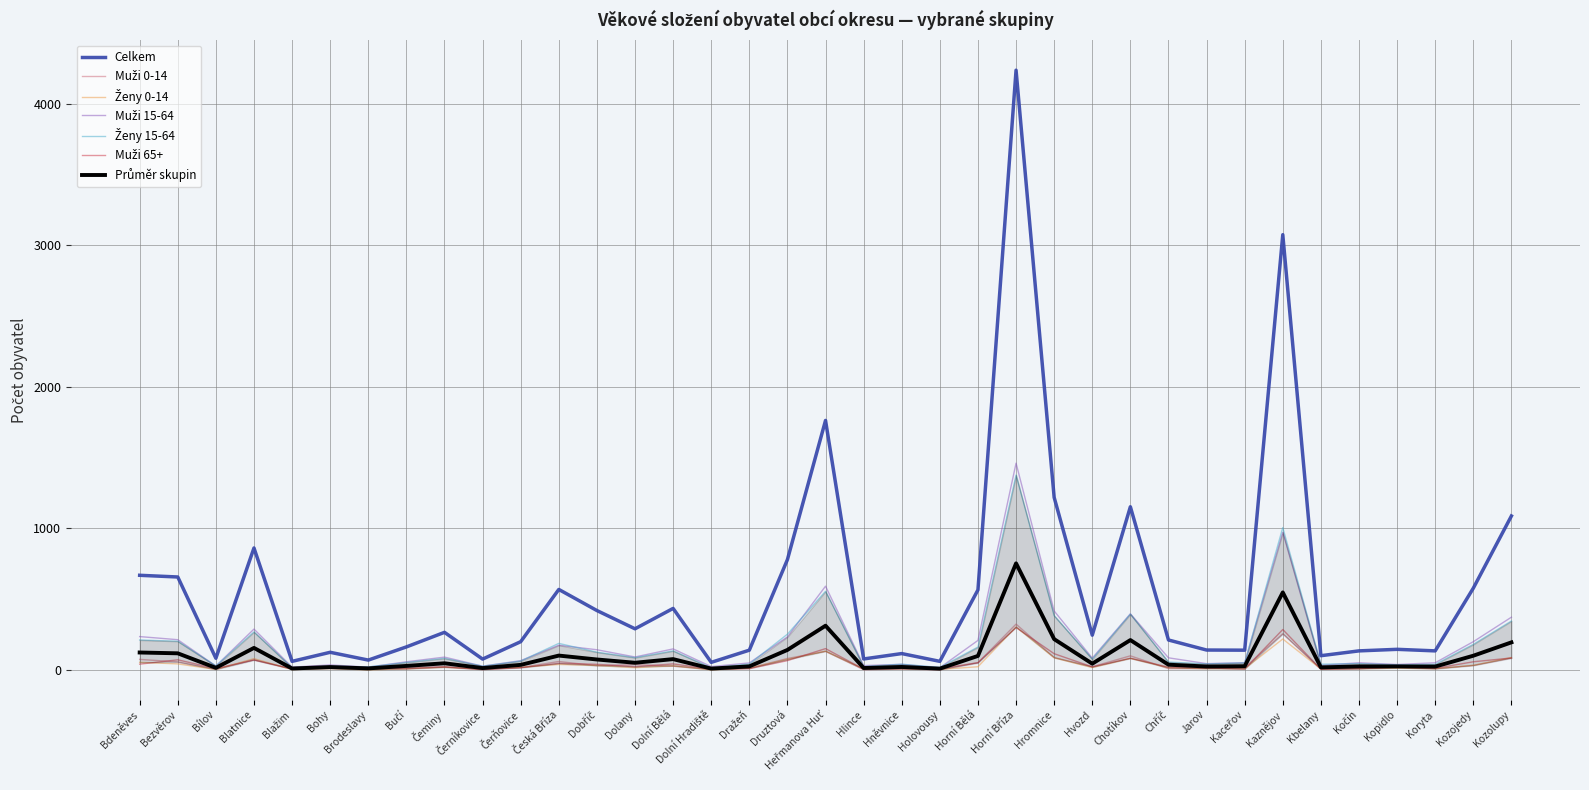

Which category has the lowest value across all series?

Holovousy